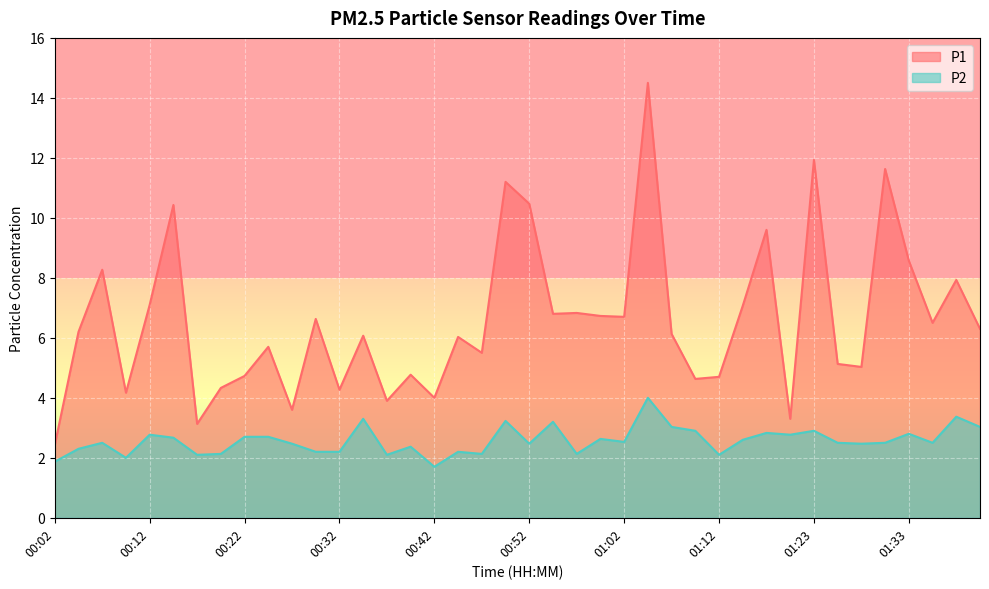

What is the minimum value shown in the chart?

1.7